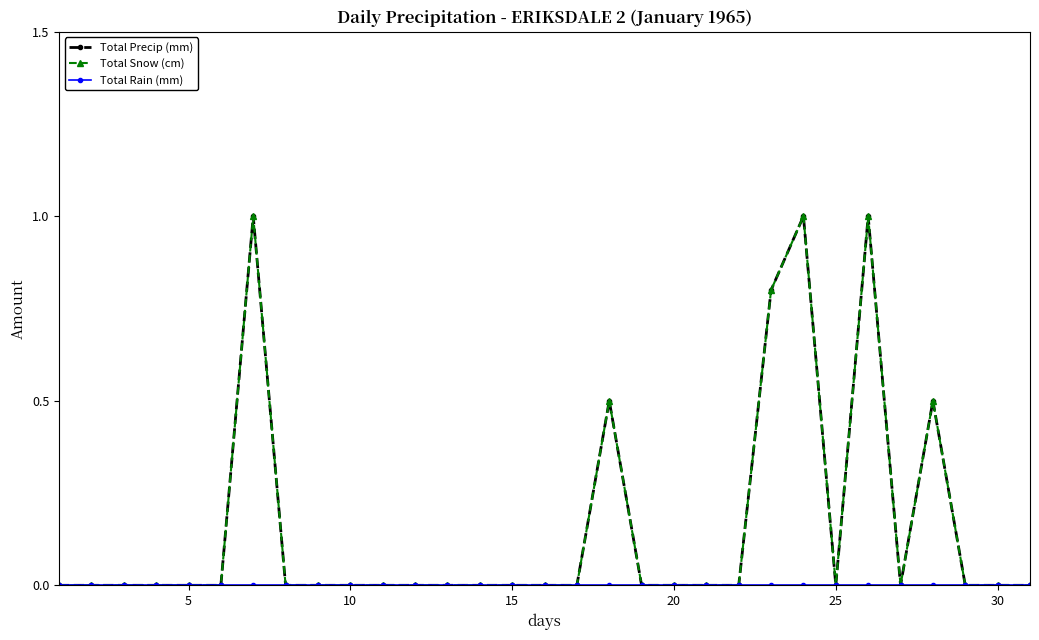

What is the average value of the Total Precip (mm) series?

0.2